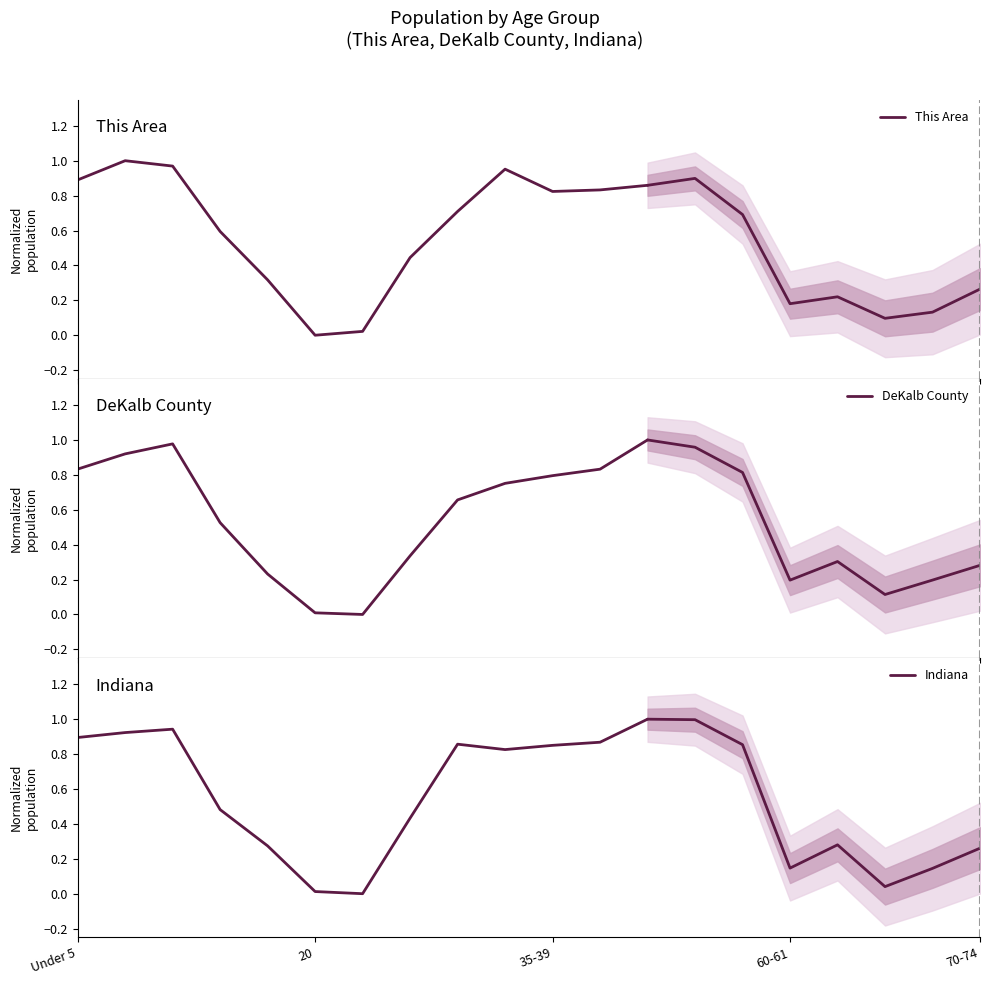

True or false: DeKalb County has a value of 0.0 at 20.

False